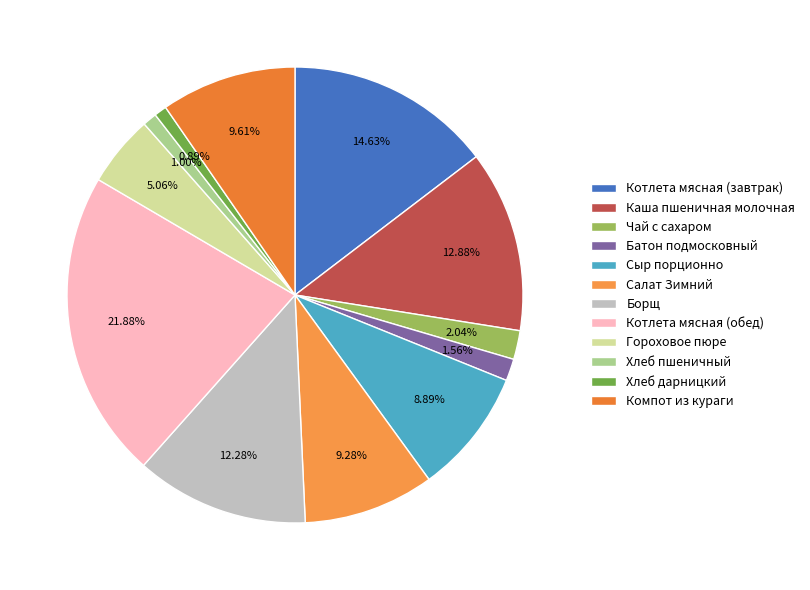

Which slice is the largest?

Котлета мясная (обед)